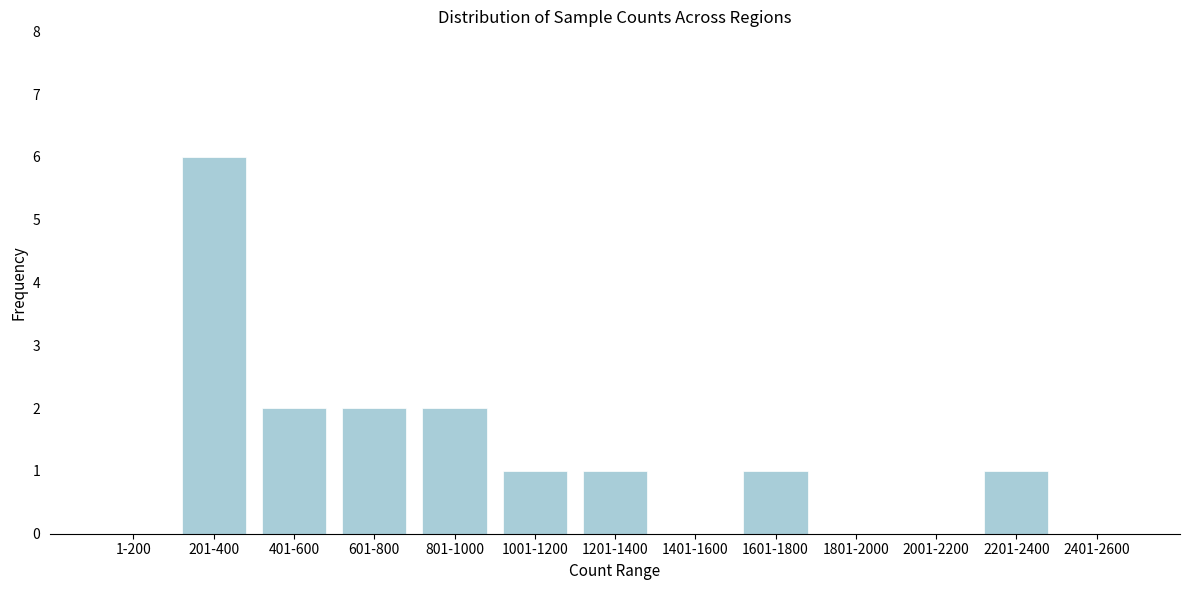

Reading right to left, transcribe all the data shown in this chart.

2401-2600=0	2201-2400=1	2001-2200=0	1801-2000=0	1601-1800=1	1401-1600=0	1201-1400=1	1001-1200=1	801-1000=2	601-800=2	401-600=2	201-400=6	1-200=0